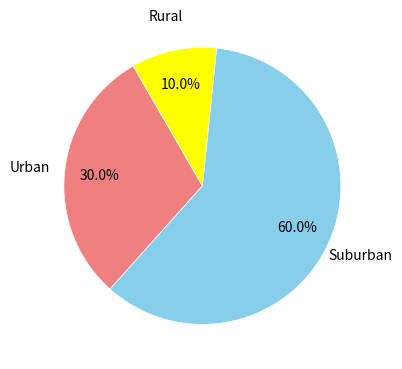

Is there any slice that represents more than half of the pie?

Yes